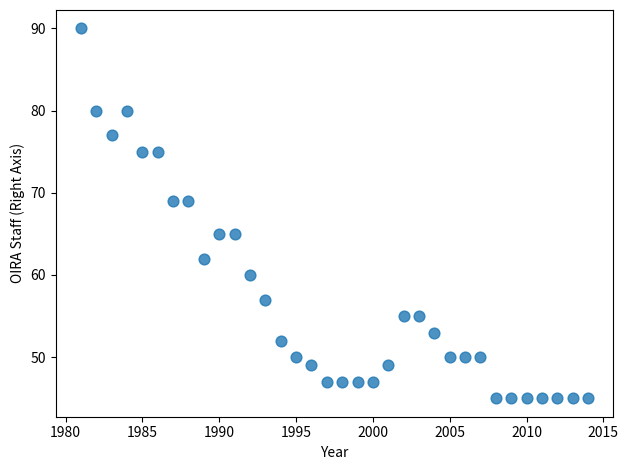

What is the range of Y values (max minus min)?

45